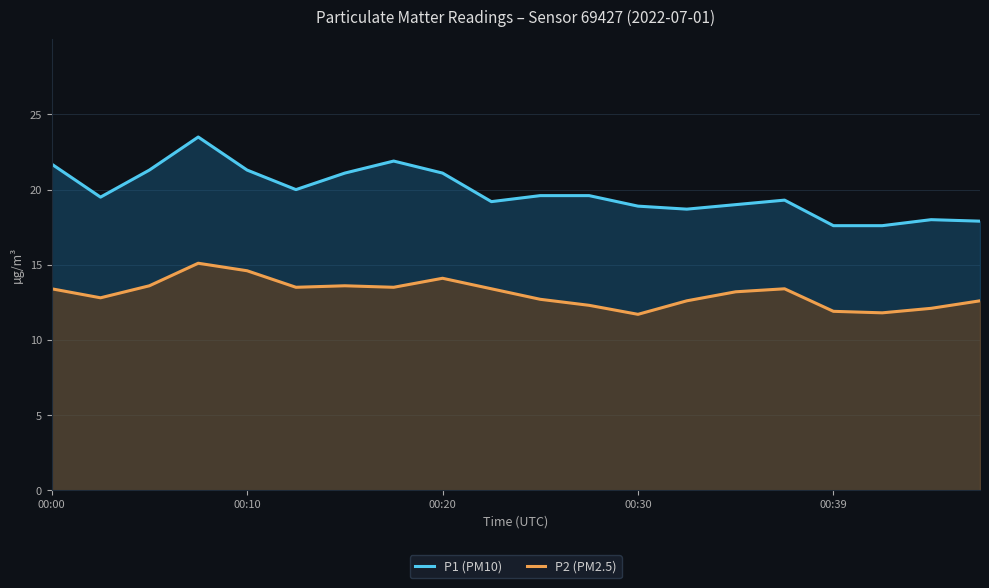

Which series has the largest total across all categories?

P1 (PM10)